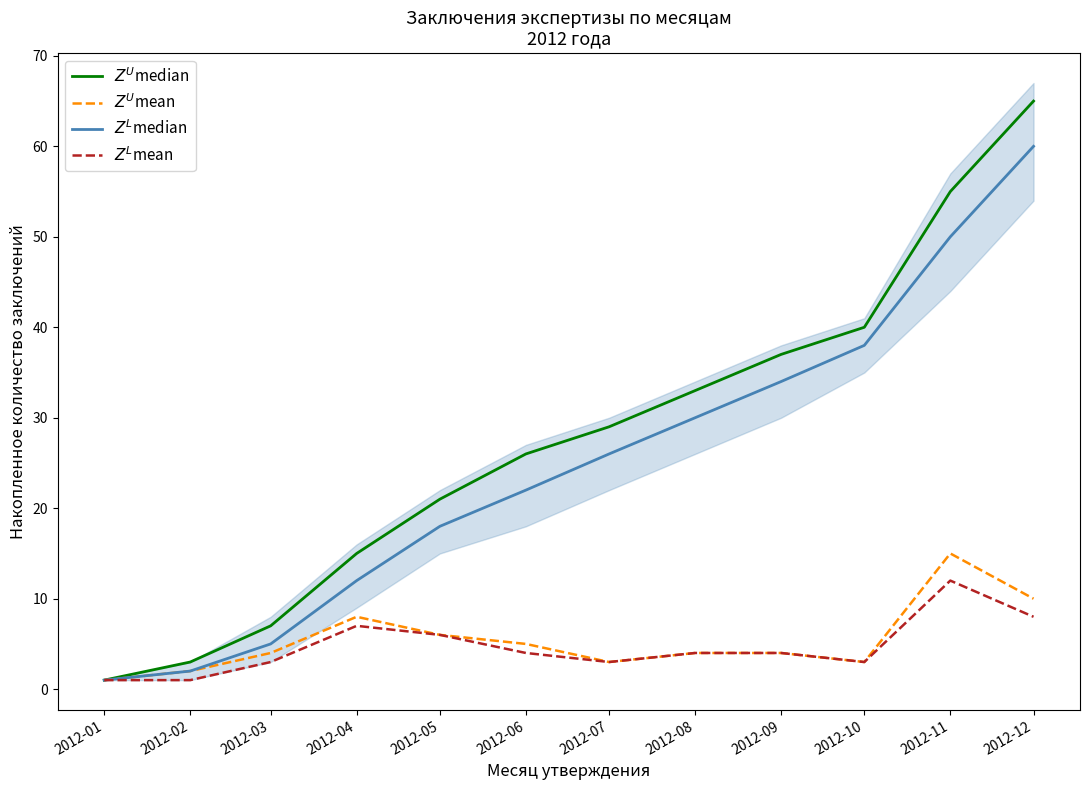

Reading left to right, transcribe all the data shown in this chart.

$Z^U$median: 2012-01=1	2012-02=3	2012-03=7	2012-04=15	2012-05=21	2012-06=26	2012-07=29	2012-08=33	2012-09=37	2012-10=40	2012-11=55	2012-12=65
$Z^U$mean: 2012-01=1	2012-02=2	2012-03=4	2012-04=8	2012-05=6	2012-06=5	2012-07=3	2012-08=4	2012-09=4	2012-10=3	2012-11=15	2012-12=10
$Z^L$median: 2012-01=1	2012-02=2	2012-03=5	2012-04=12	2012-05=18	2012-06=22	2012-07=26	2012-08=30	2012-09=34	2012-10=38	2012-11=50	2012-12=60
$Z^L$mean: 2012-01=1	2012-02=1	2012-03=3	2012-04=7	2012-05=6	2012-06=4	2012-07=3	2012-08=4	2012-09=4	2012-10=3	2012-11=12	2012-12=8